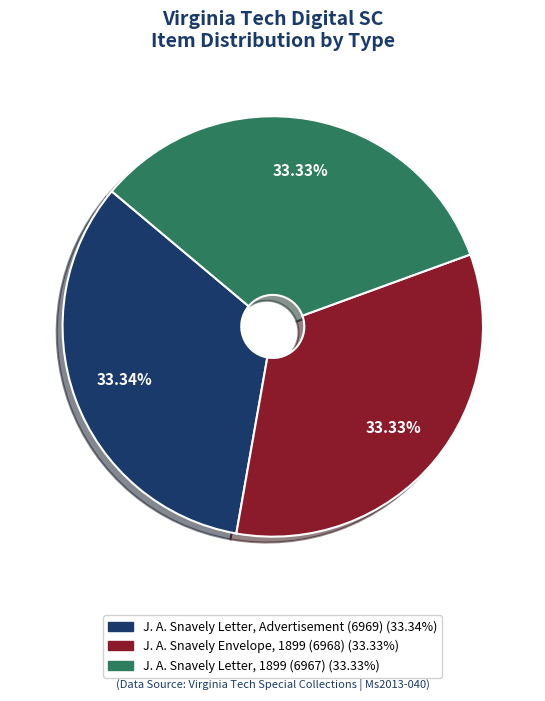

The J. A. Snavely Letter, 1899 (6967) slice represents 33% of the pie. True or false?

True